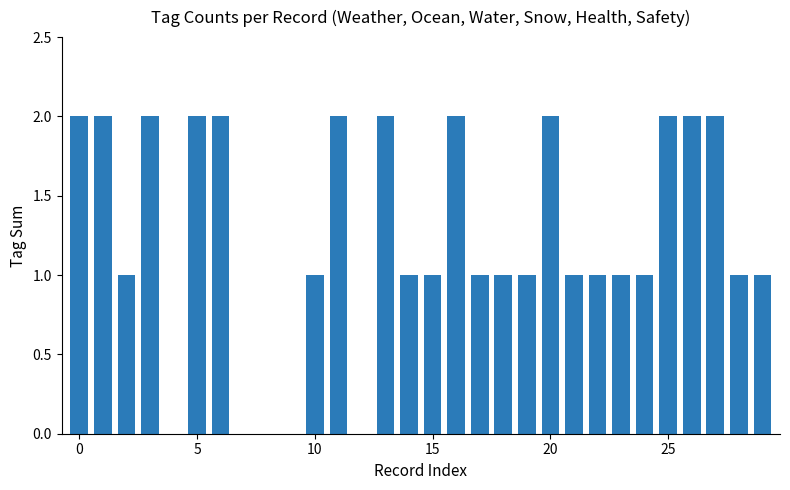

How many categories are shown in the chart?

30